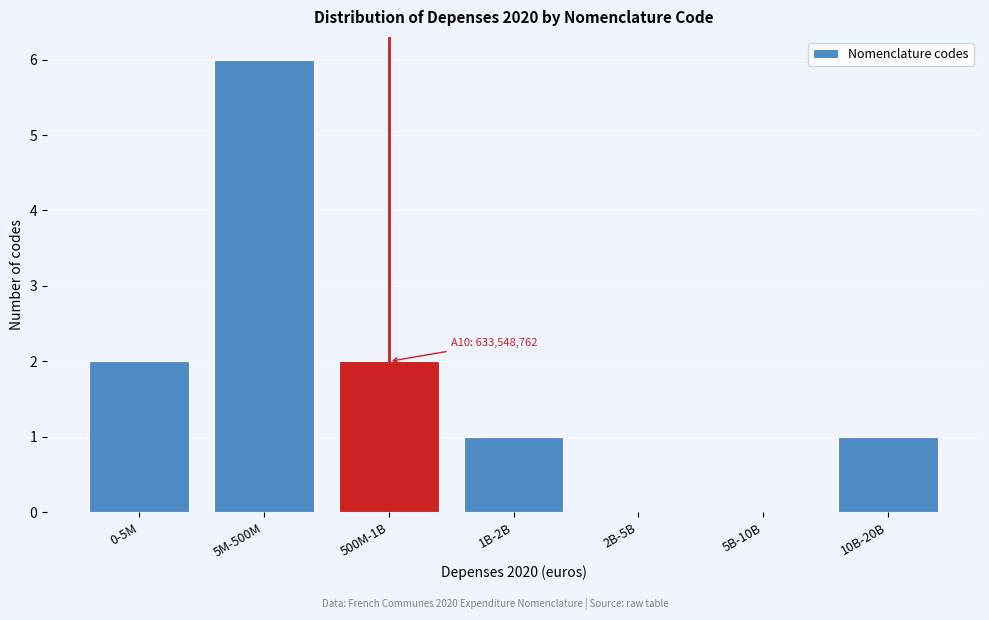

Reading right to left, list all the values displayed in this chart.

10B-20B=1	5B-10B=0	2B-5B=0	1B-2B=1	500M-1B=2	5M-500M=6	0-5M=2